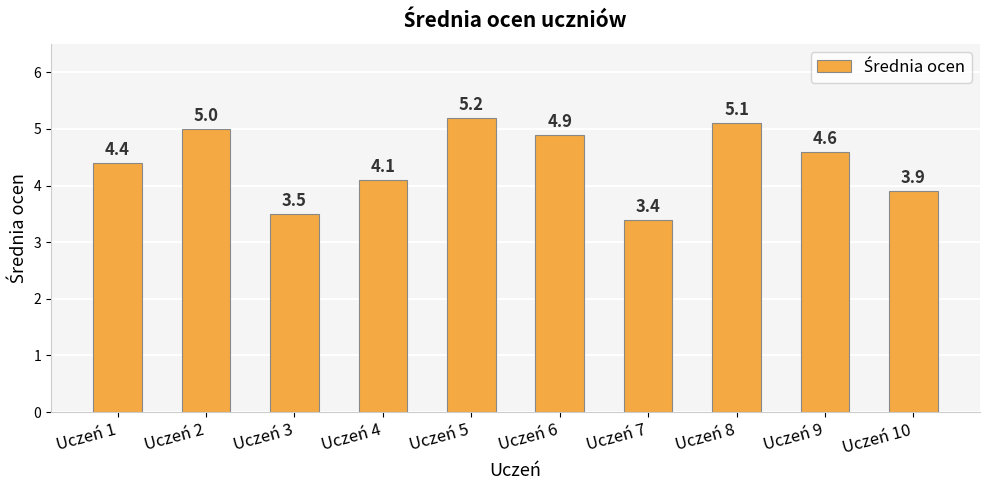

List the labels in order of value, smallest first.

Uczeń 7, Uczeń 3, Uczeń 10, Uczeń 4, Uczeń 1, Uczeń 9, Uczeń 6, Uczeń 2, Uczeń 8, Uczeń 5